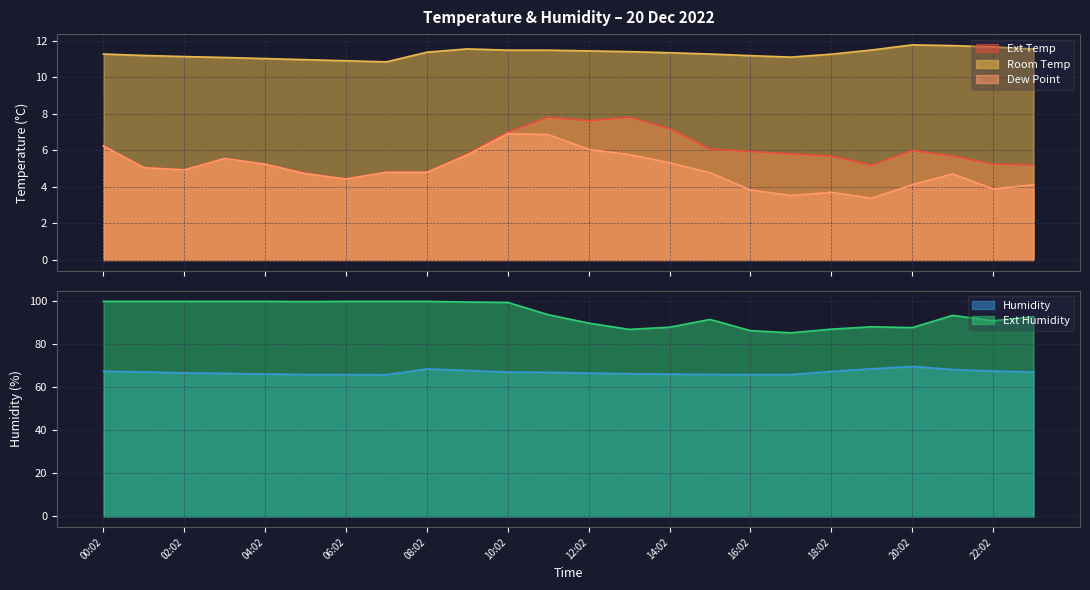

How many values in the Ext Temp series exceed 5?

19